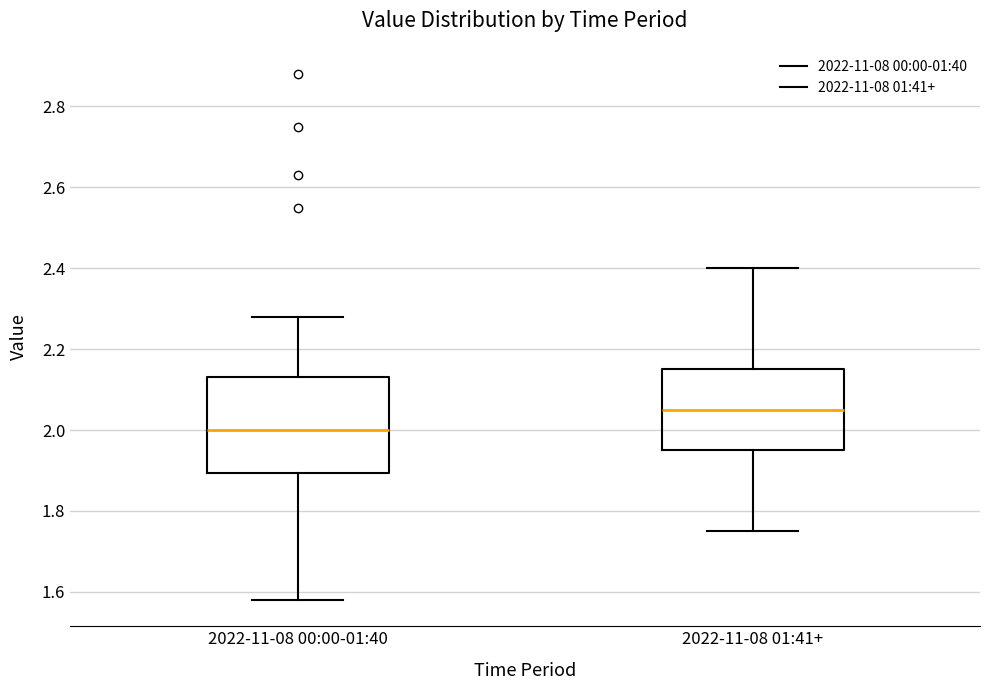

Where does the median line of the box for 2022-11-08 00:00-01:40 sit on the y-axis? The values are not printed on the chart, so give them approximately, as read against the axis.

2.00